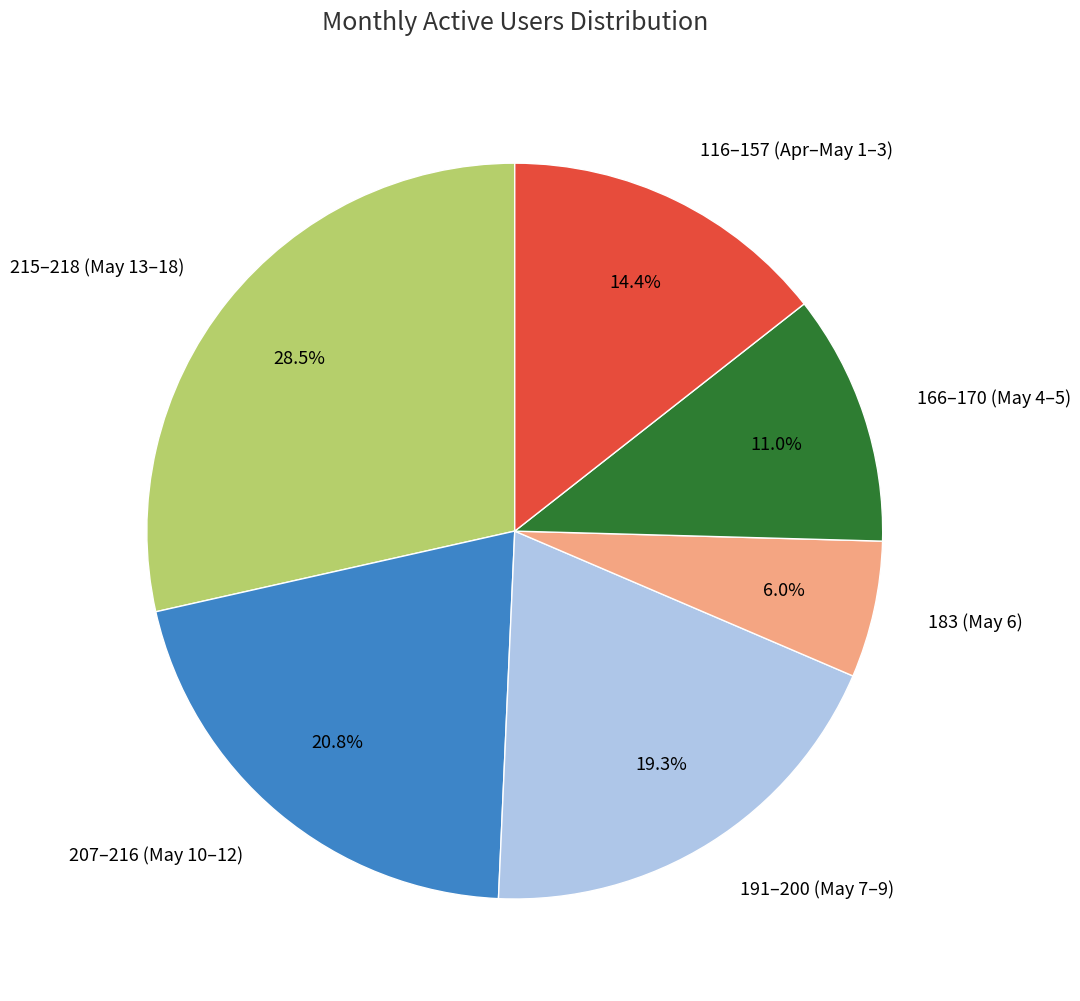

How many slices are in this pie chart?

6